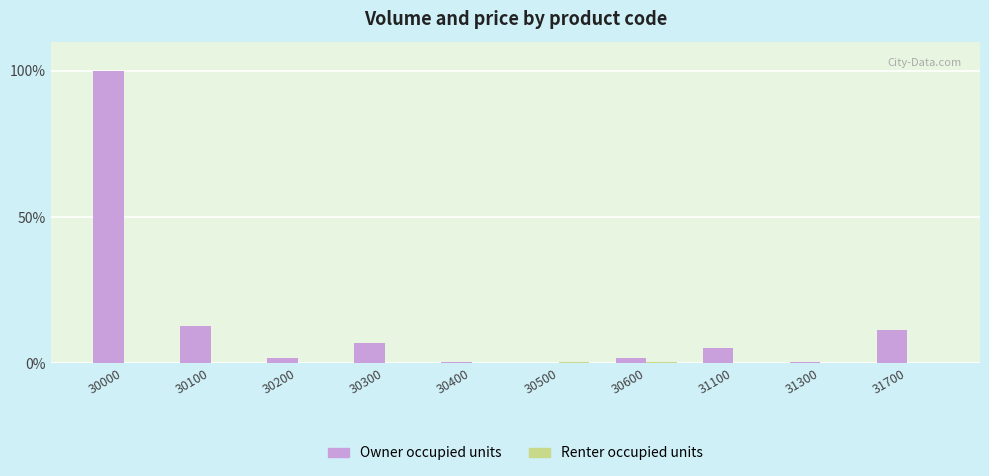

Which category has the highest value across all series?

30000